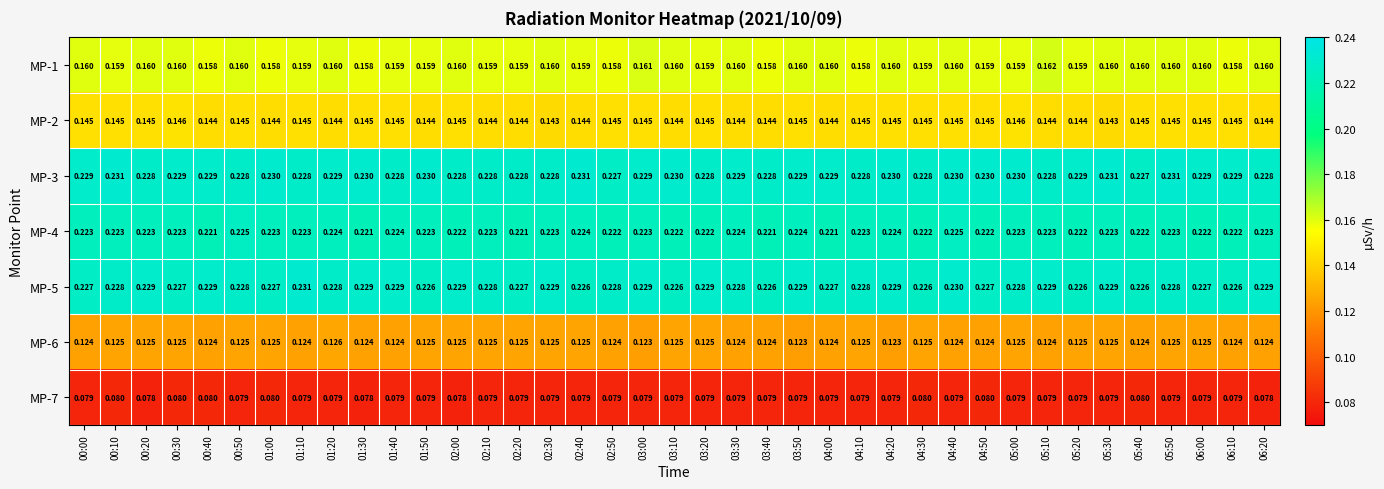

Is the value of MP-6 at 03:50 greater than the value of MP-2 at 03:10?

No